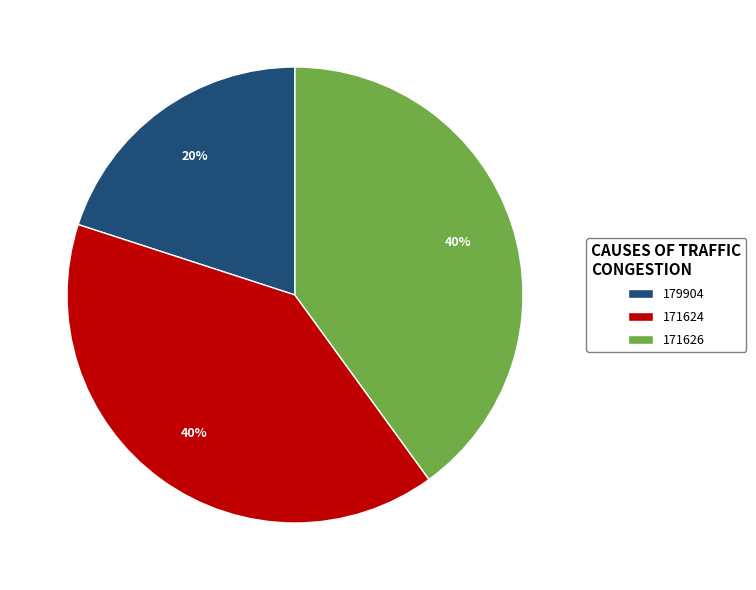

How many slices are in this pie chart?

3